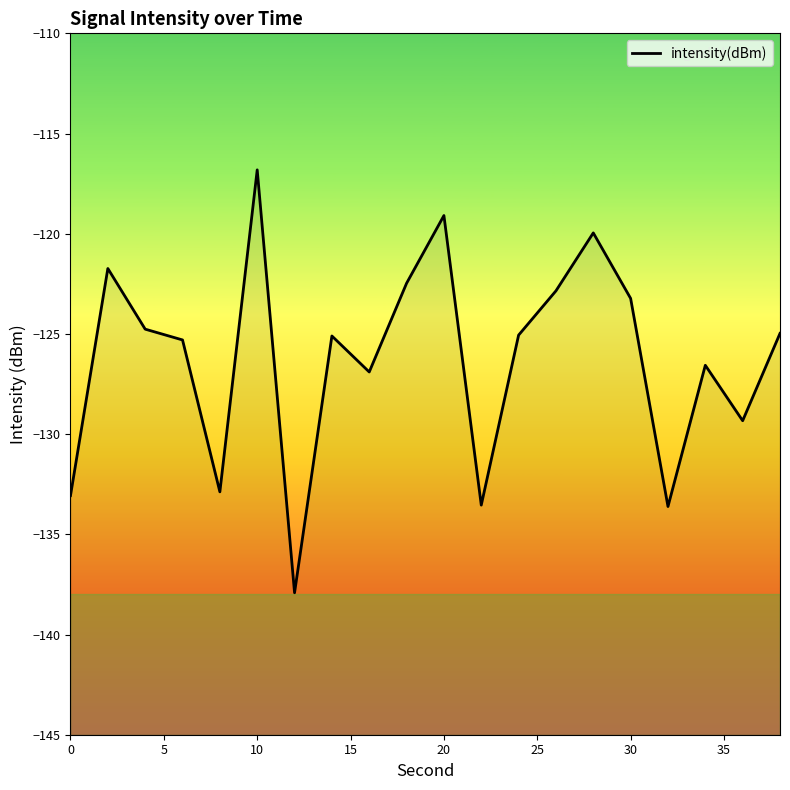

Is it true that the value at 16 is -29.3?

False